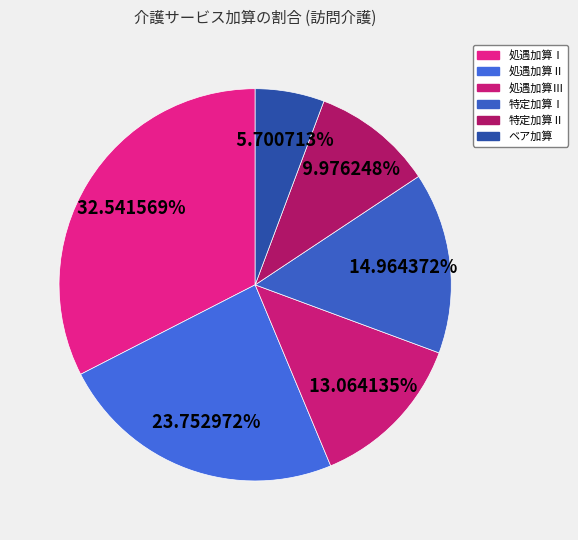

To the nearest percent, what is the average slice percentage?

17%